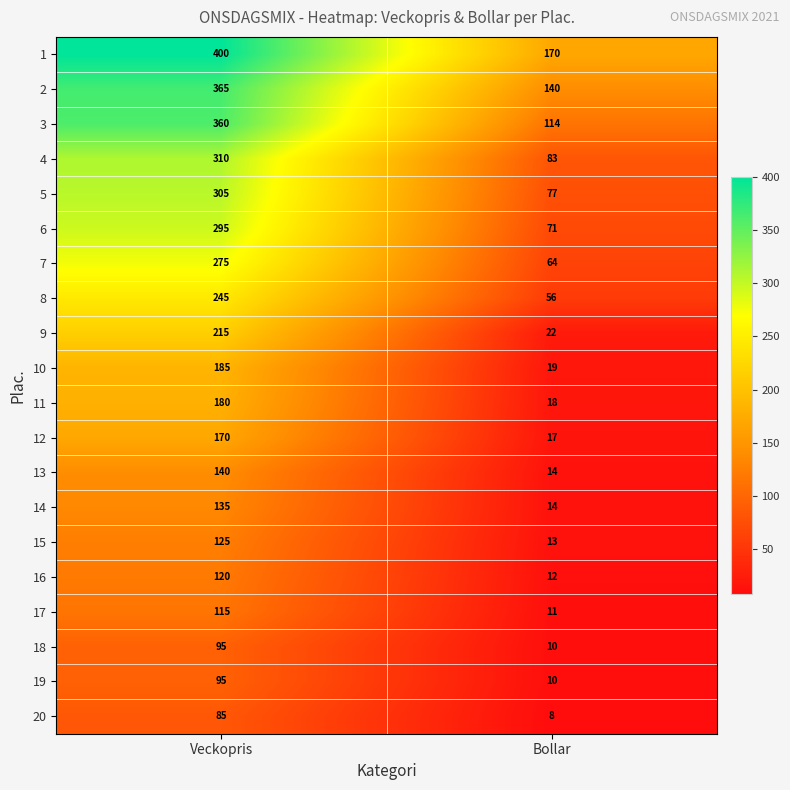

At how many categories does at least one series exceed 244?

1